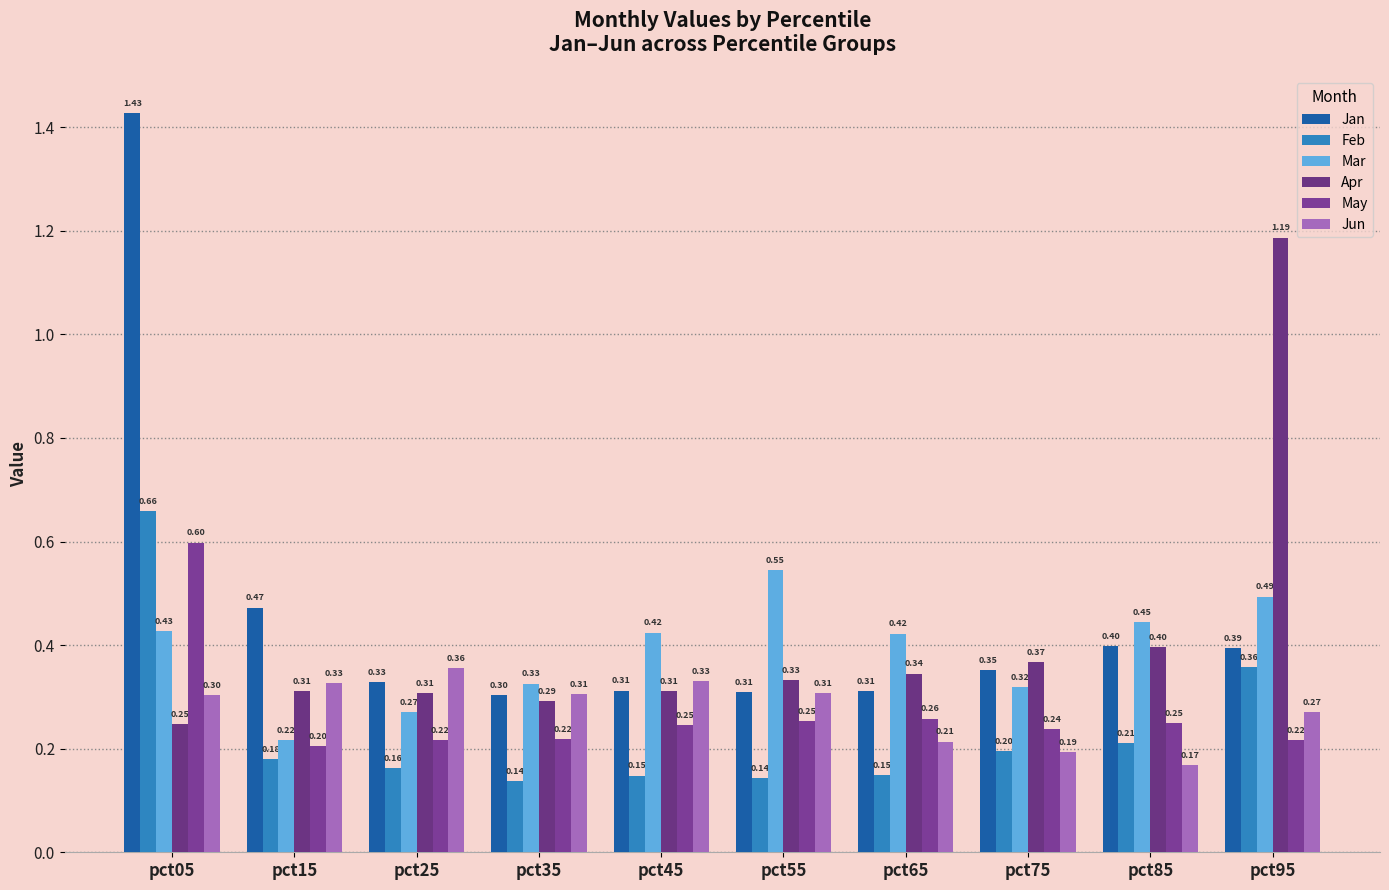

How many bars are there in each group?

6